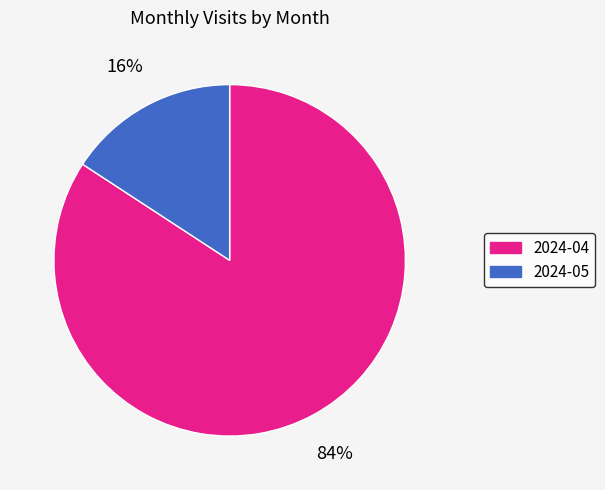

How many segments does this pie chart have?

2